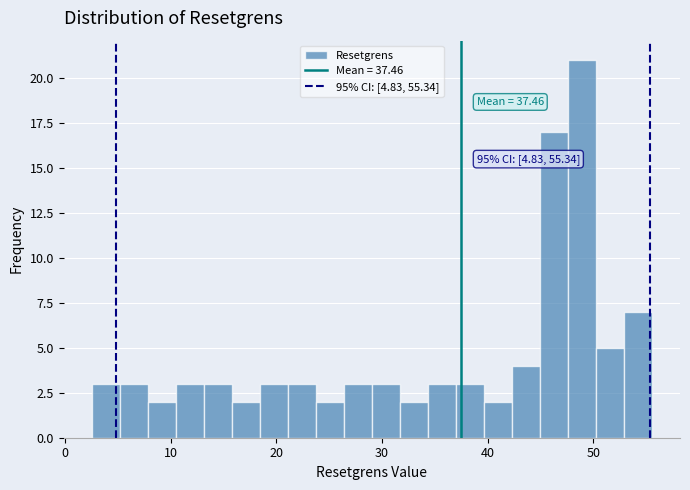

Around what value on the x-axis is the tallest bar? Give the approximate position of its centre, as read against the axis.

49